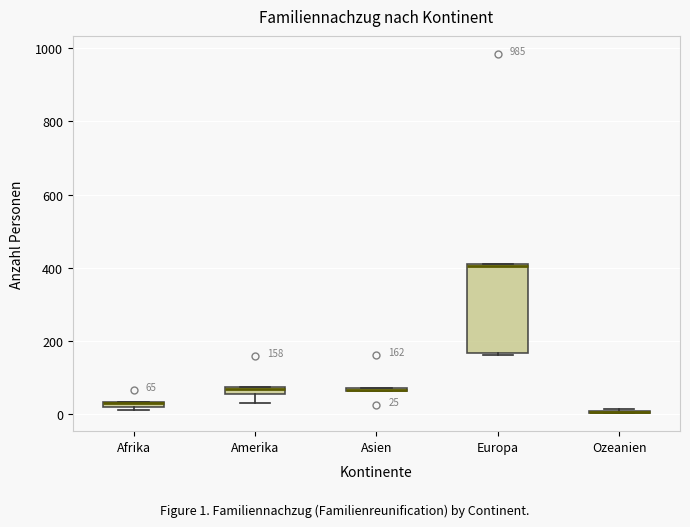

Which box is the tallest, from its lower edge to its upper edge?

Europa